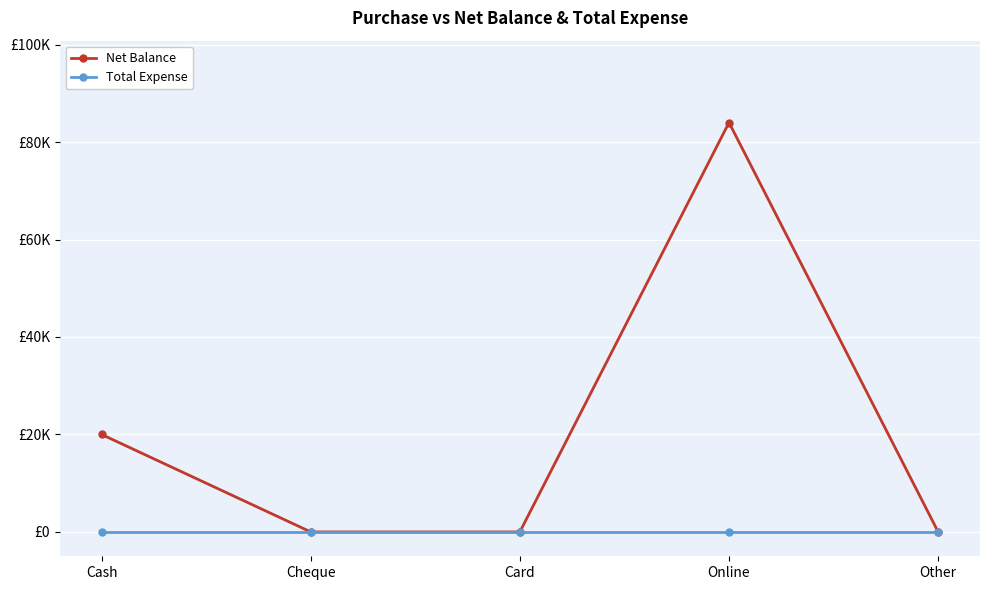

True or false: Net Balance and Total Expense cross at least once.

False